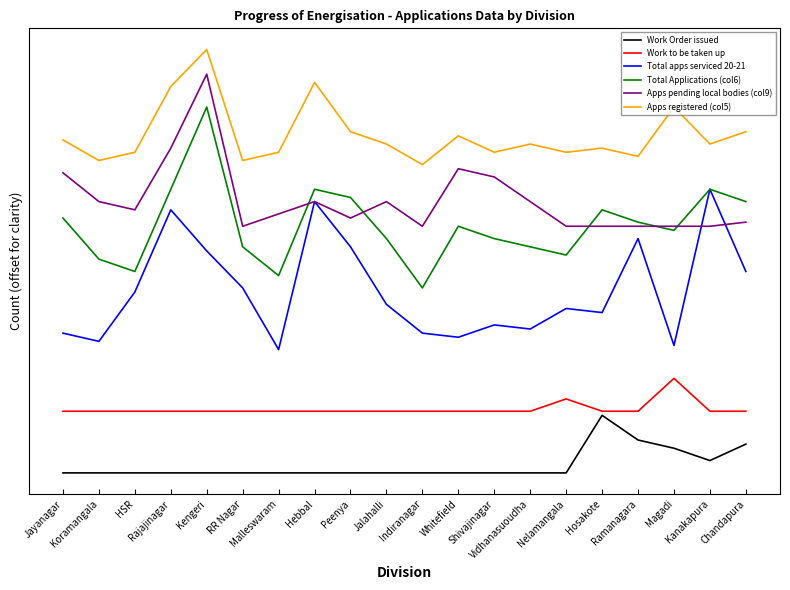

Does the chart display data point markers on the line(s)?

No